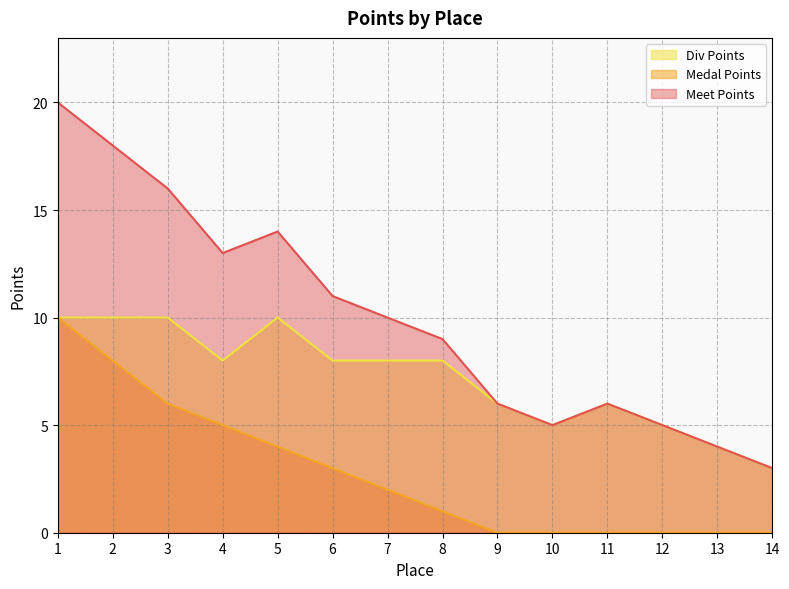

Count the number of data series in this chart.

3